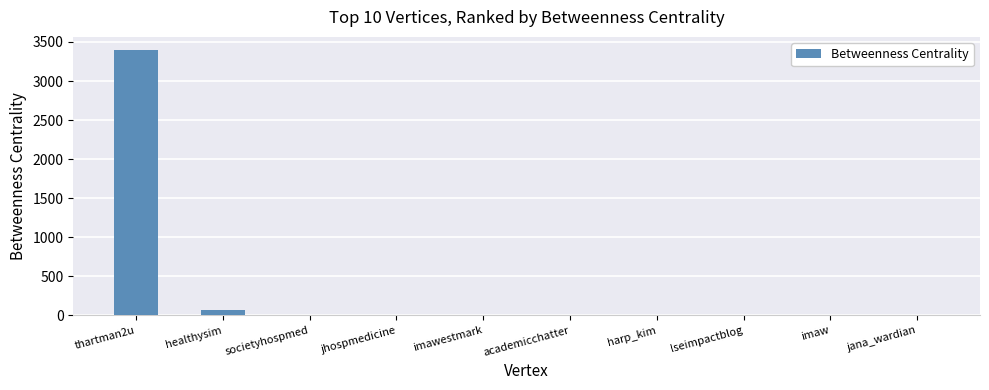

The chart shows a value of 0.0 at academicchatter. True or false?

True